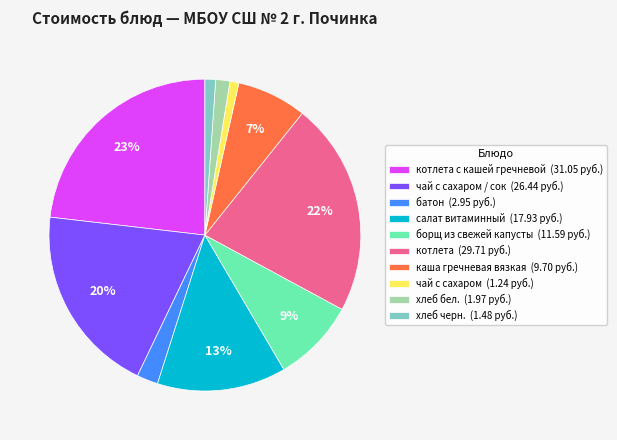

Is the sum of чай с сахаром / сок (26.44 руб.) and котлета (29.71 руб.) greater than half?

No